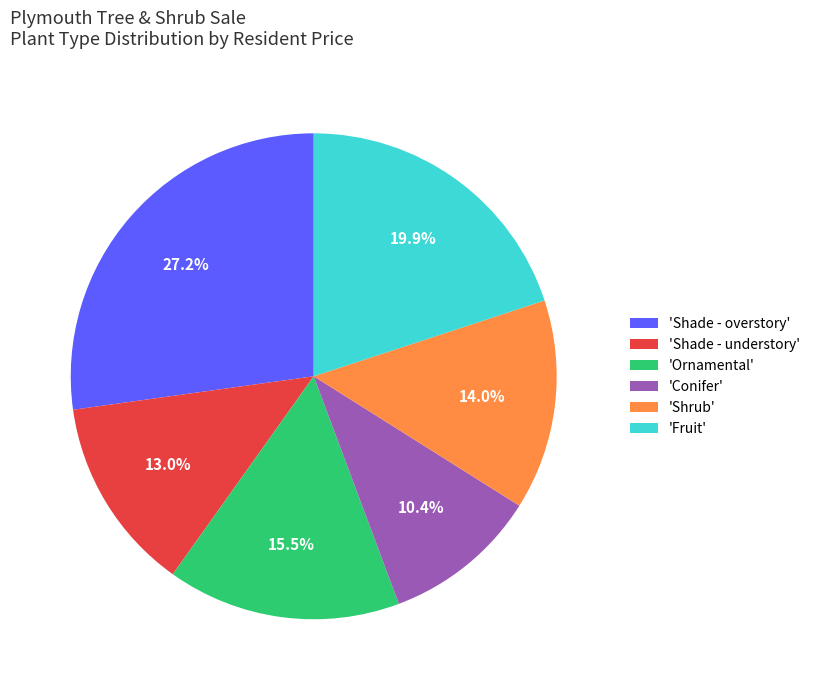

Which has a higher value, 'Ornamental' or 'Shrub'?

'Ornamental'